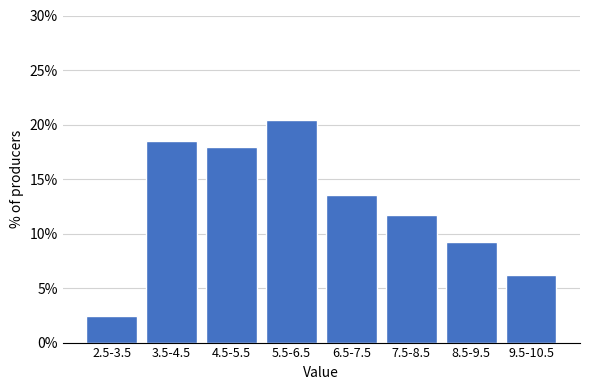

Reading right to left, extract all data points from this chart.

6.2	9.3	11.7	13.6	20.4	17.9	18.5	2.5